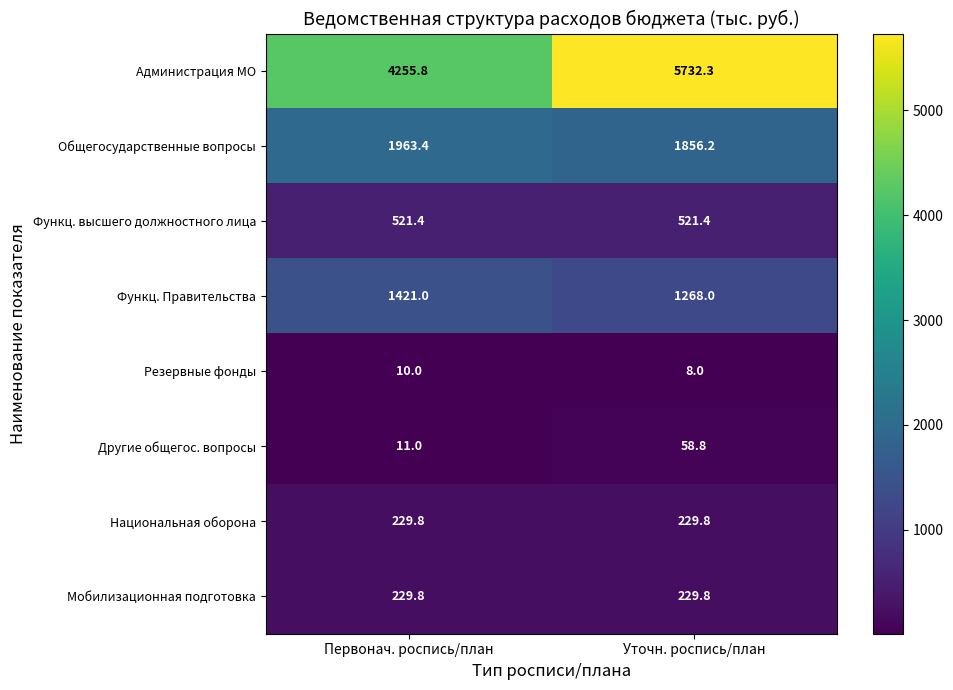

Rank the categories by Другие общегос. вопросы value from highest to lowest.

Уточн. роспись/план, Первонач. роспись/план